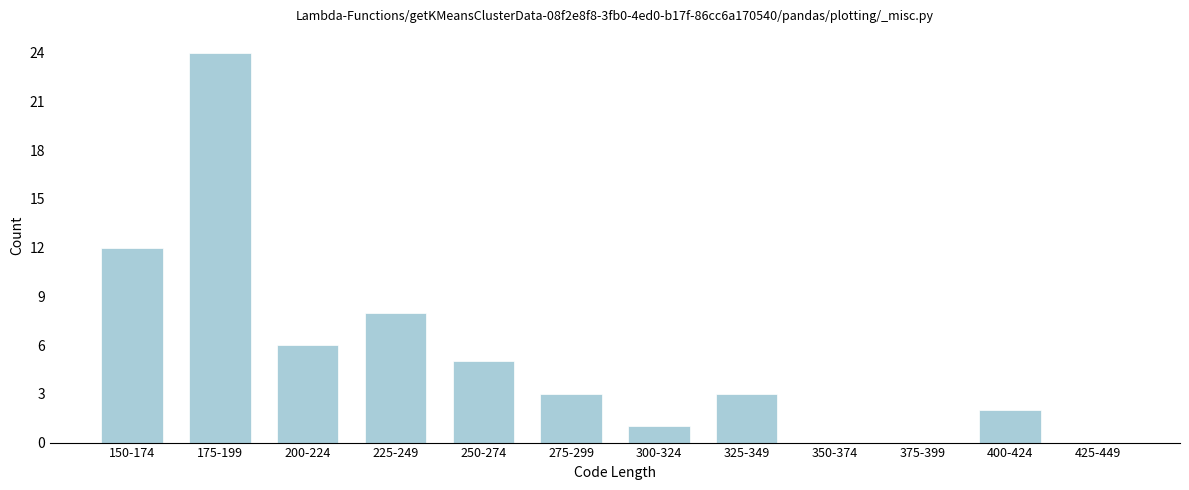

Reading left to right, extract all data points from this chart.

150-174=12	175-199=24	200-224=6	225-249=8	250-274=5	275-299=3	300-324=1	325-349=3	350-374=0	375-399=0	400-424=2	425-449=0